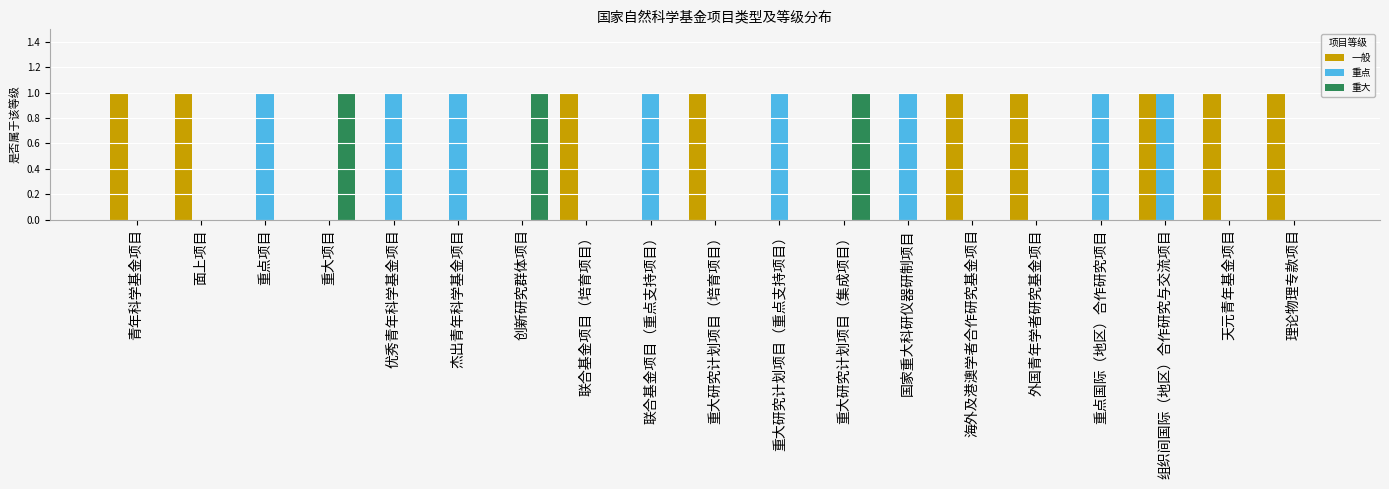

Reading left to right, list all the values displayed in this chart.

一般: 青年科学基金项目=1	面上项目=1	重点项目=0	重大项目=0	优秀青年科学基金项目=0	杰出青年科学基金项目=0	创新研究群体项目=0	联合基金项目（培育项目）=1	联合基金项目（重点支持项目）=0	重大研究计划项目（培育项目）=1	重大研究计划项目（重点支持项目）=0	重大研究计划项目（集成项目）=0	国家重大科研仪器研制项目=0	海外及港澳学者合作研究基金项目=1	外国青年学者研究基金项目=1	重点国际（地区）合作研究项目=0	组织间国际（地区）合作研究与交流项目=1	天元青年基金项目=1	理论物理专款项目=1
重点: 青年科学基金项目=0	面上项目=0	重点项目=1	重大项目=0	优秀青年科学基金项目=1	杰出青年科学基金项目=1	创新研究群体项目=0	联合基金项目（培育项目）=0	联合基金项目（重点支持项目）=1	重大研究计划项目（培育项目）=0	重大研究计划项目（重点支持项目）=1	重大研究计划项目（集成项目）=0	国家重大科研仪器研制项目=1	海外及港澳学者合作研究基金项目=0	外国青年学者研究基金项目=0	重点国际（地区）合作研究项目=1	组织间国际（地区）合作研究与交流项目=1	天元青年基金项目=0	理论物理专款项目=0
重大: 青年科学基金项目=0	面上项目=0	重点项目=0	重大项目=1	优秀青年科学基金项目=0	杰出青年科学基金项目=0	创新研究群体项目=1	联合基金项目（培育项目）=0	联合基金项目（重点支持项目）=0	重大研究计划项目（培育项目）=0	重大研究计划项目（重点支持项目）=0	重大研究计划项目（集成项目）=1	国家重大科研仪器研制项目=0	海外及港澳学者合作研究基金项目=0	外国青年学者研究基金项目=0	重点国际（地区）合作研究项目=0	组织间国际（地区）合作研究与交流项目=0	天元青年基金项目=0	理论物理专款项目=0